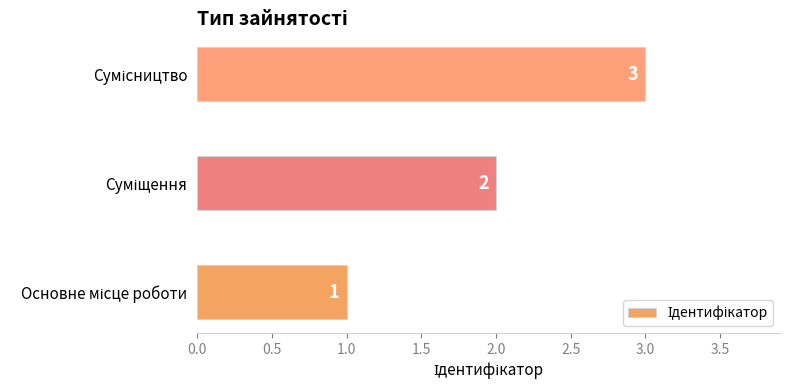

Count the values in the range 1 to 3.

3